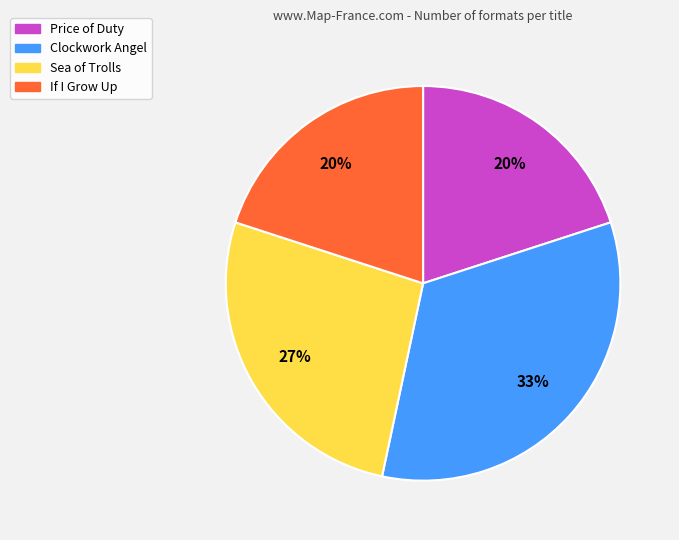

To the nearest percent, what percentage of the pie is If I Grow Up?

20%